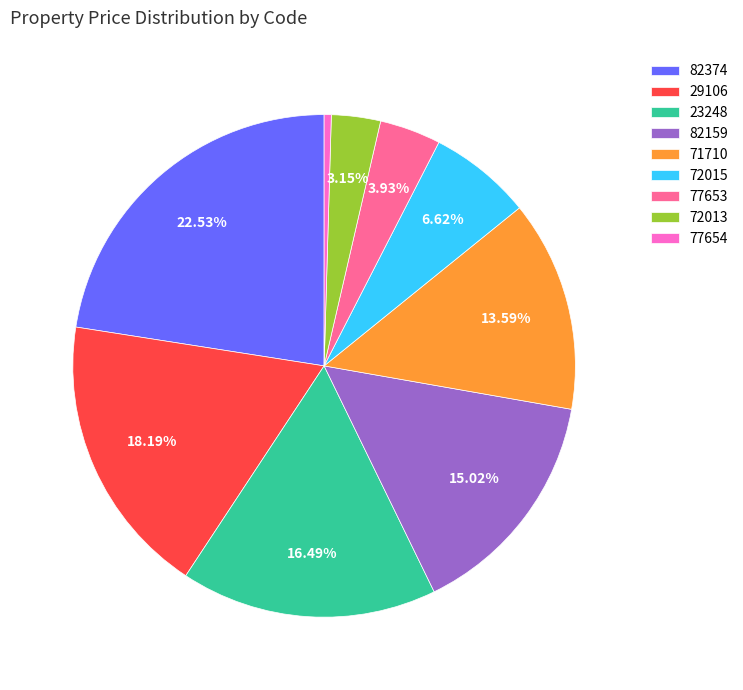

How many segments does this pie chart have?

9